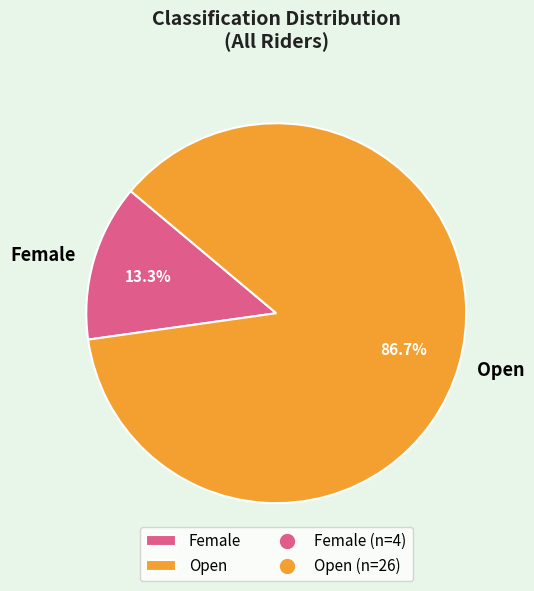

How many segments does this pie chart have?

2